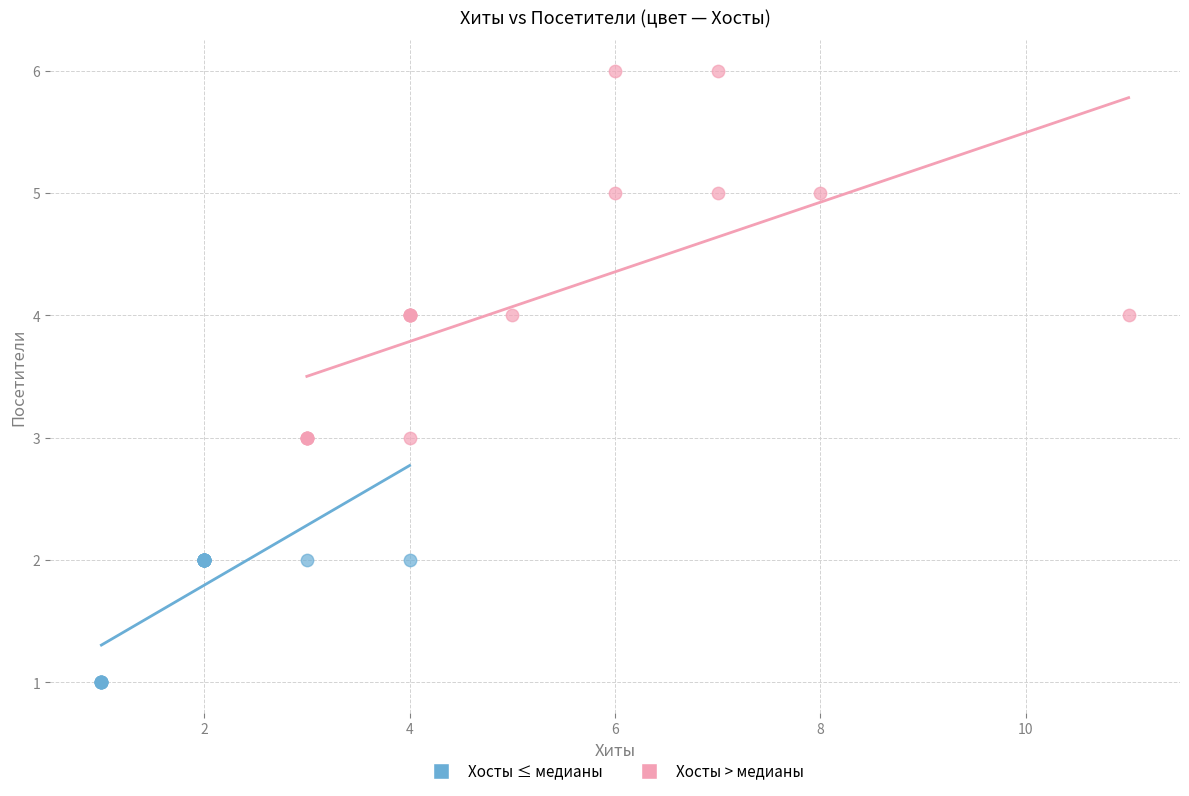

Which series reaches the minimum Y coordinate?

Хосты ≤ медианы